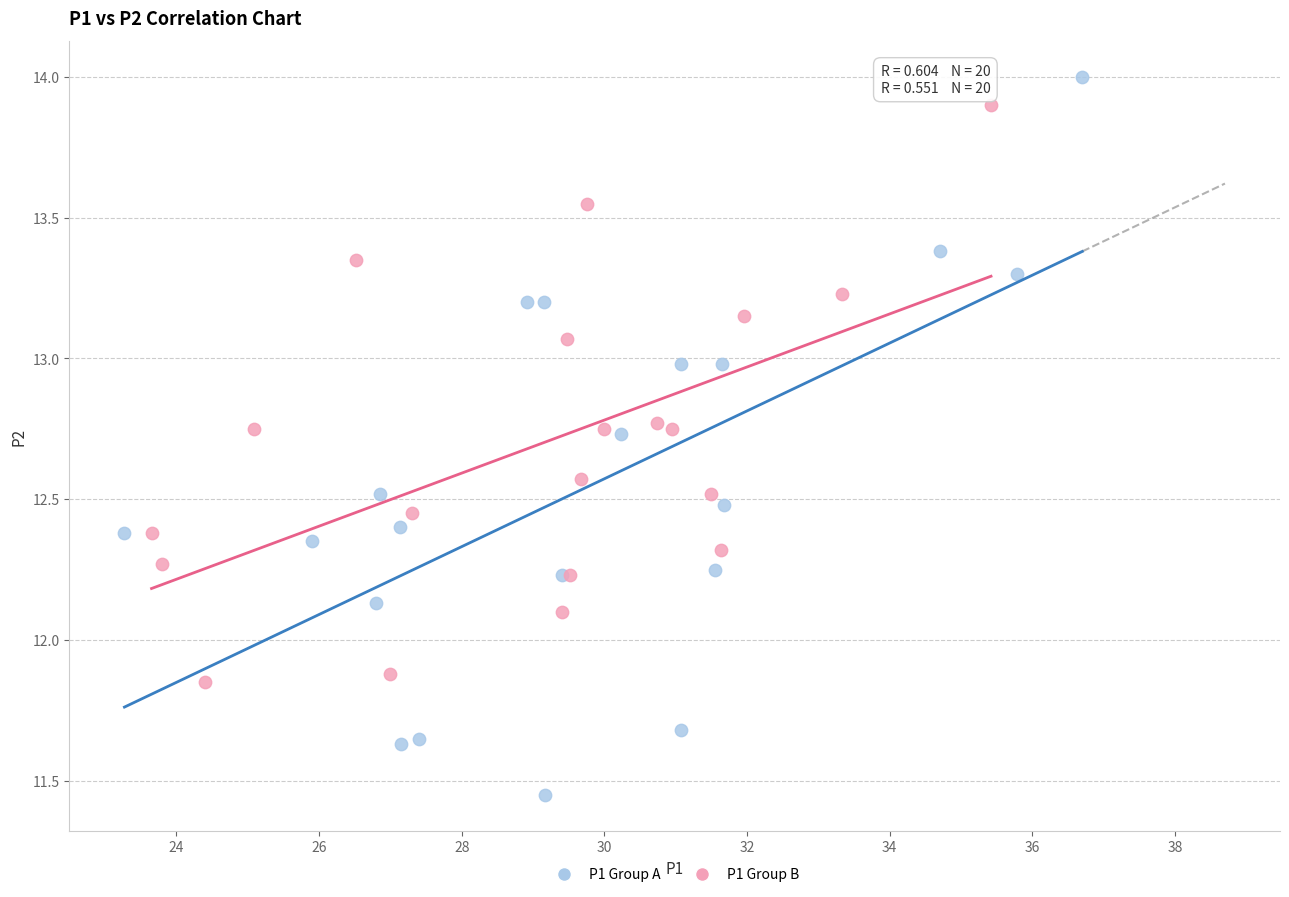

Which series reaches the maximum Y coordinate?

P1 Group A